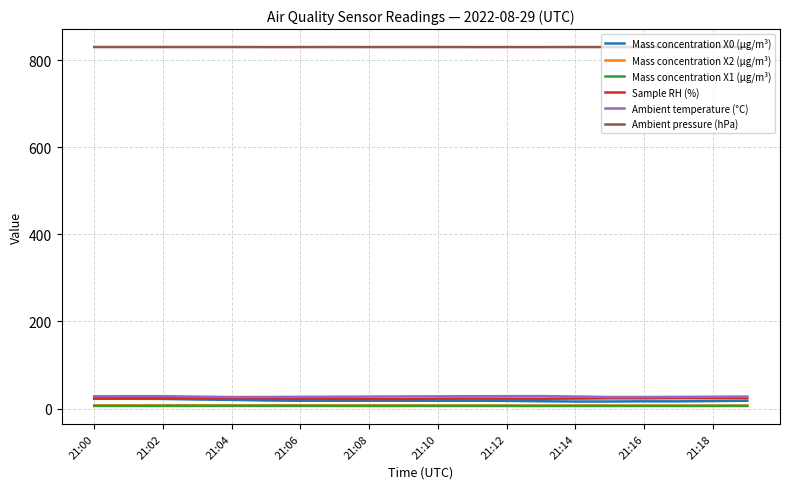

What is the difference between the maximum and second lowest values in the Ambient temperature (°C) series?

2.0